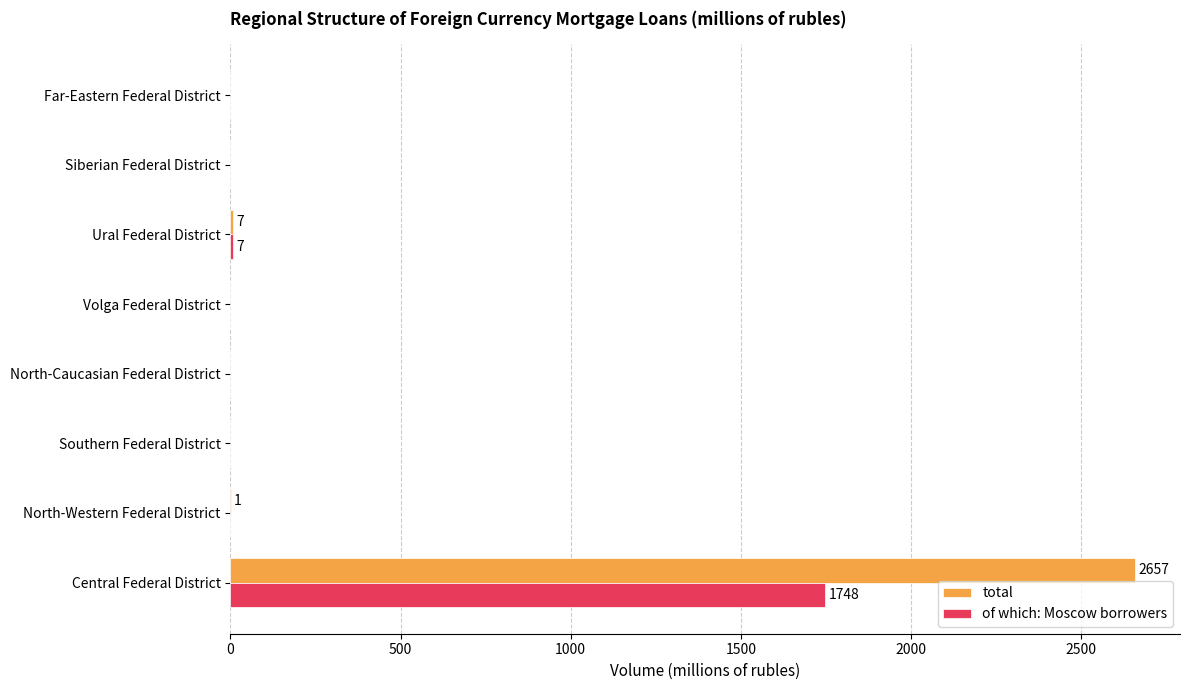

Which series has the widest spread of values?

total